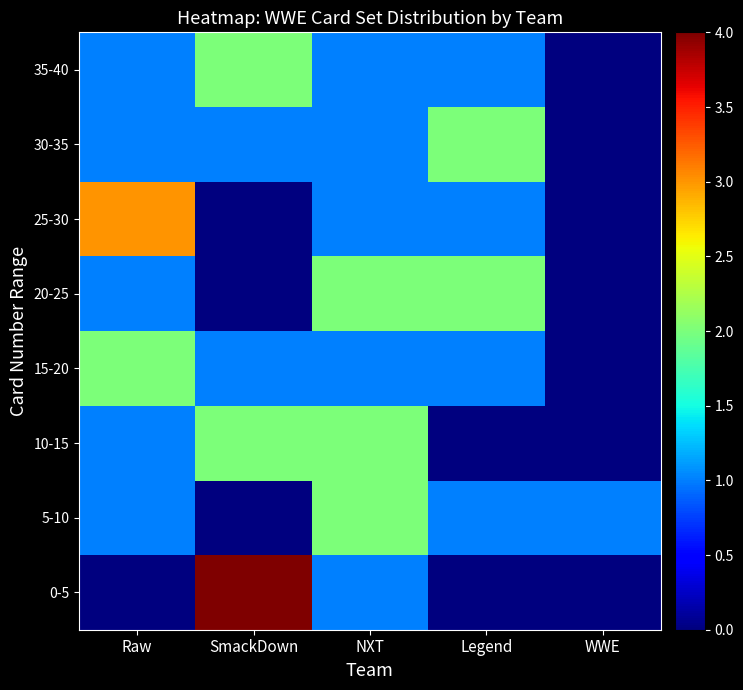

Which series has the largest range (max minus min)?

0-5